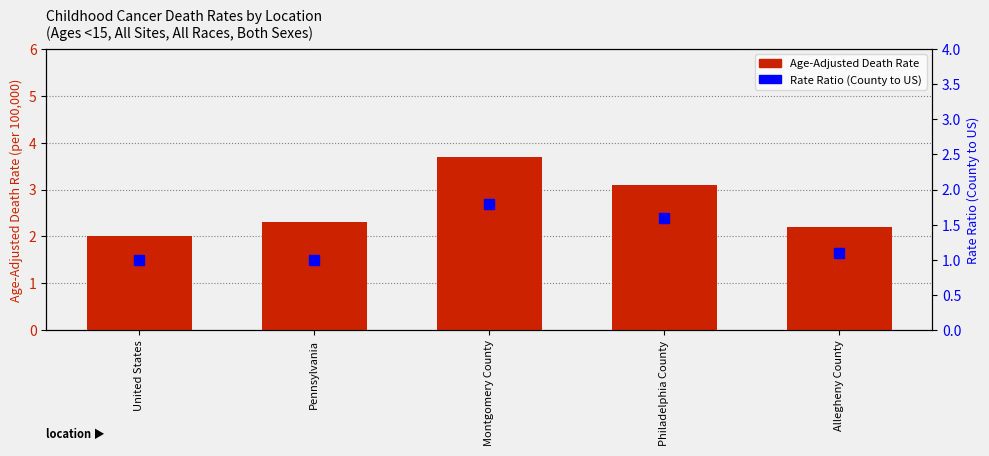

What is the lowest value of the Age-Adjusted Death Rate series?

2.0